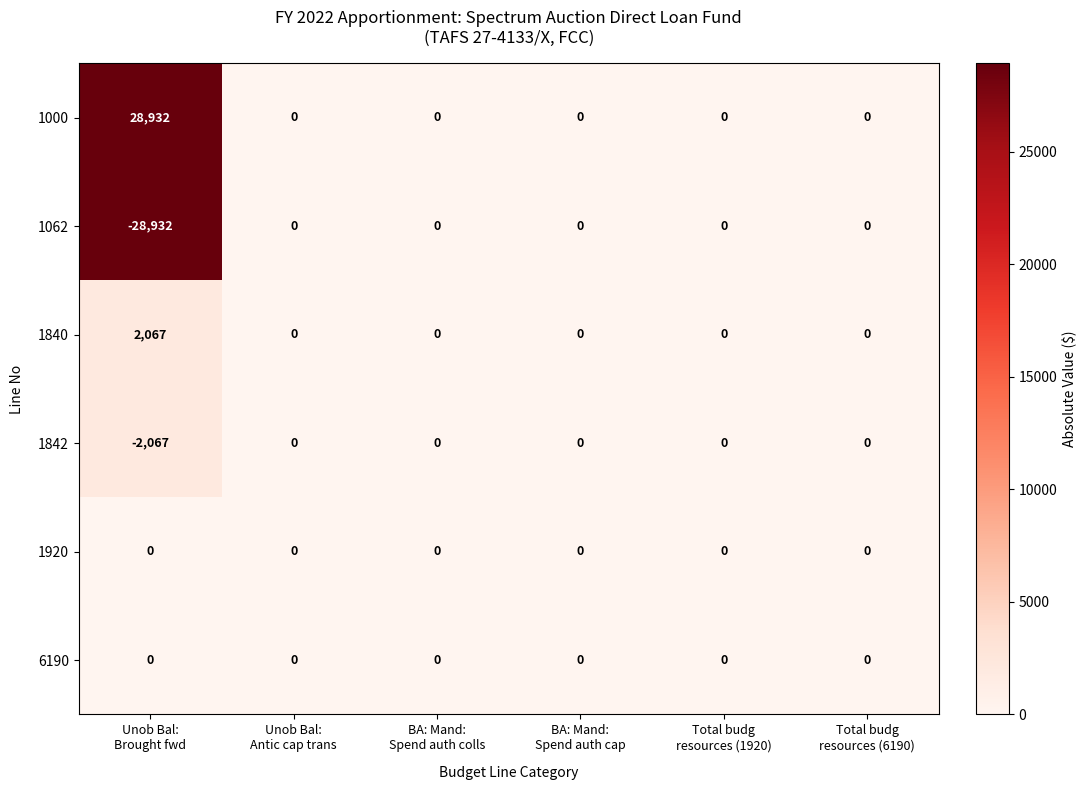

What is the maximum value shown in the chart?

28932